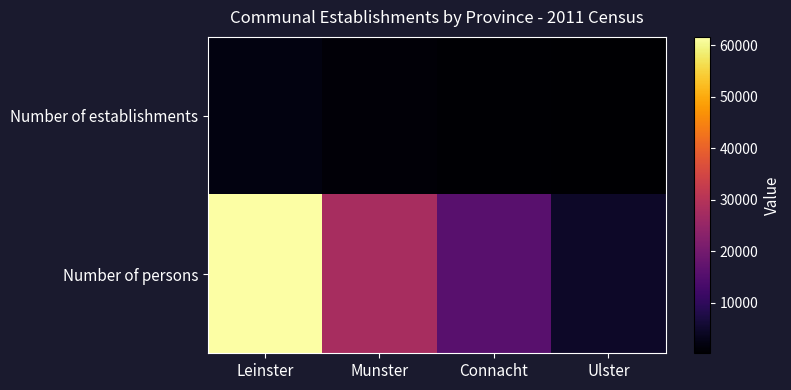

List the series in order of their peak value, highest first.

Number of persons, Number of establishments